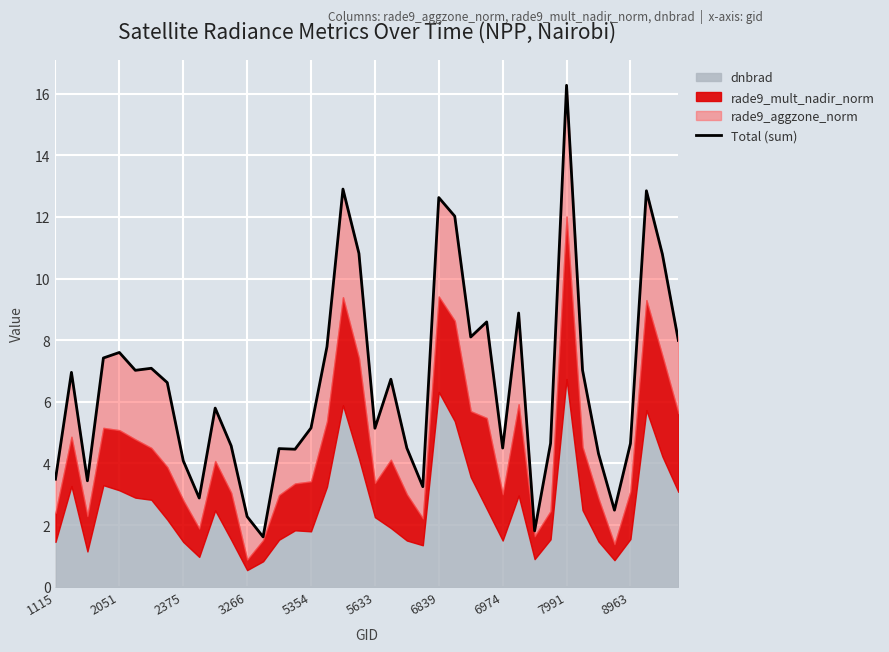

At which label does the data first exceed 6?

2051